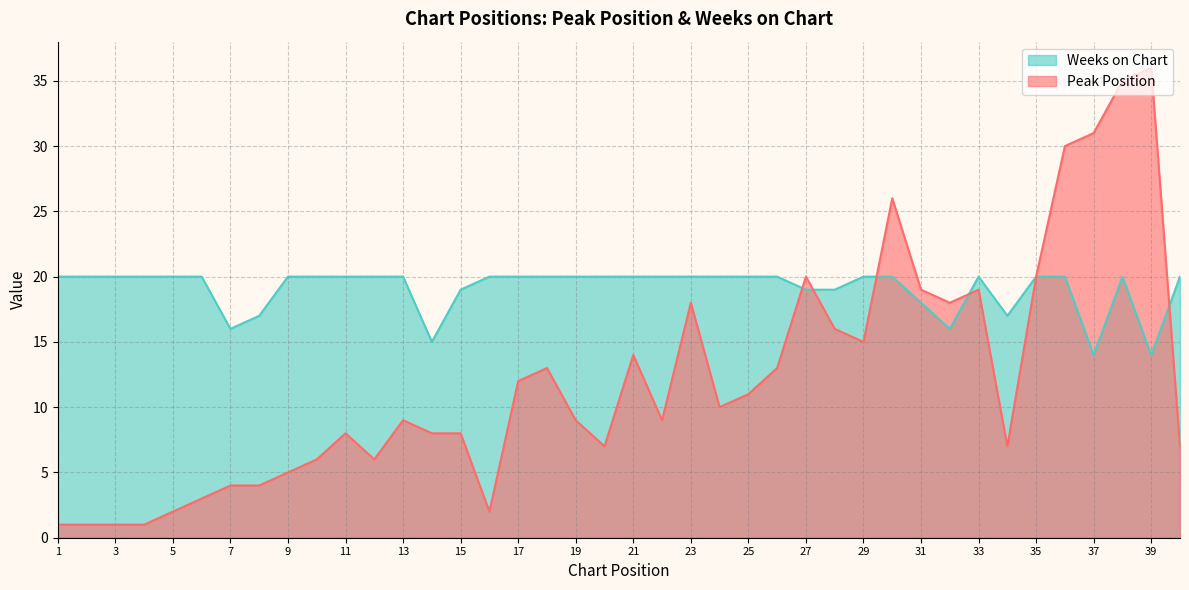

Does the chart display data point markers on the line(s)?

No